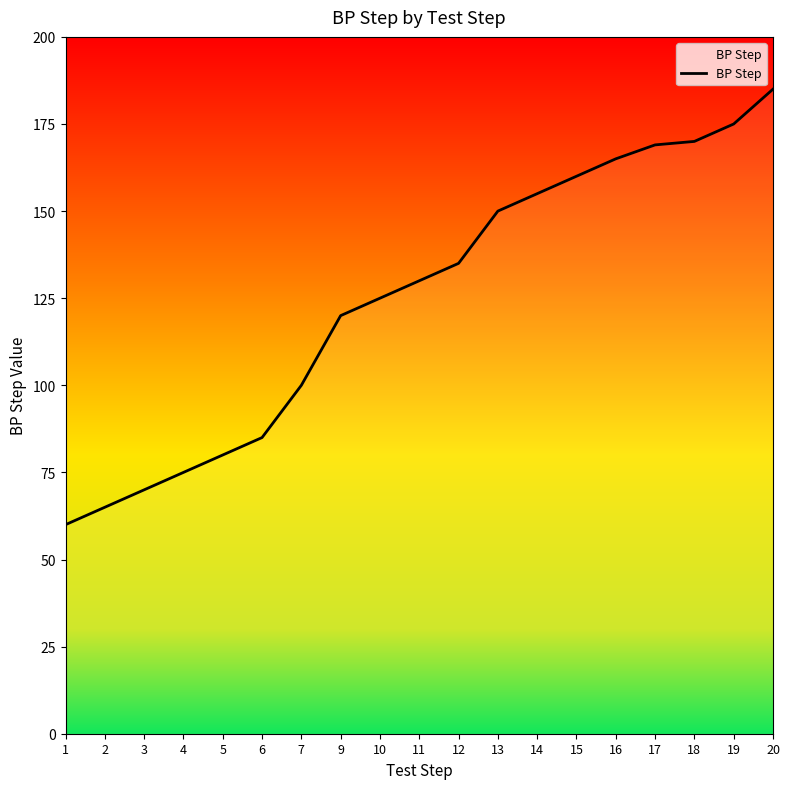

Reading left to right, transcribe all the data shown in this chart.

1=60	2=65	3=70	4=75	5=80	6=85	7=100	9=120	10=125	11=130	12=135	13=150	14=155	15=160	16=165	17=169	18=170	19=175	20=185